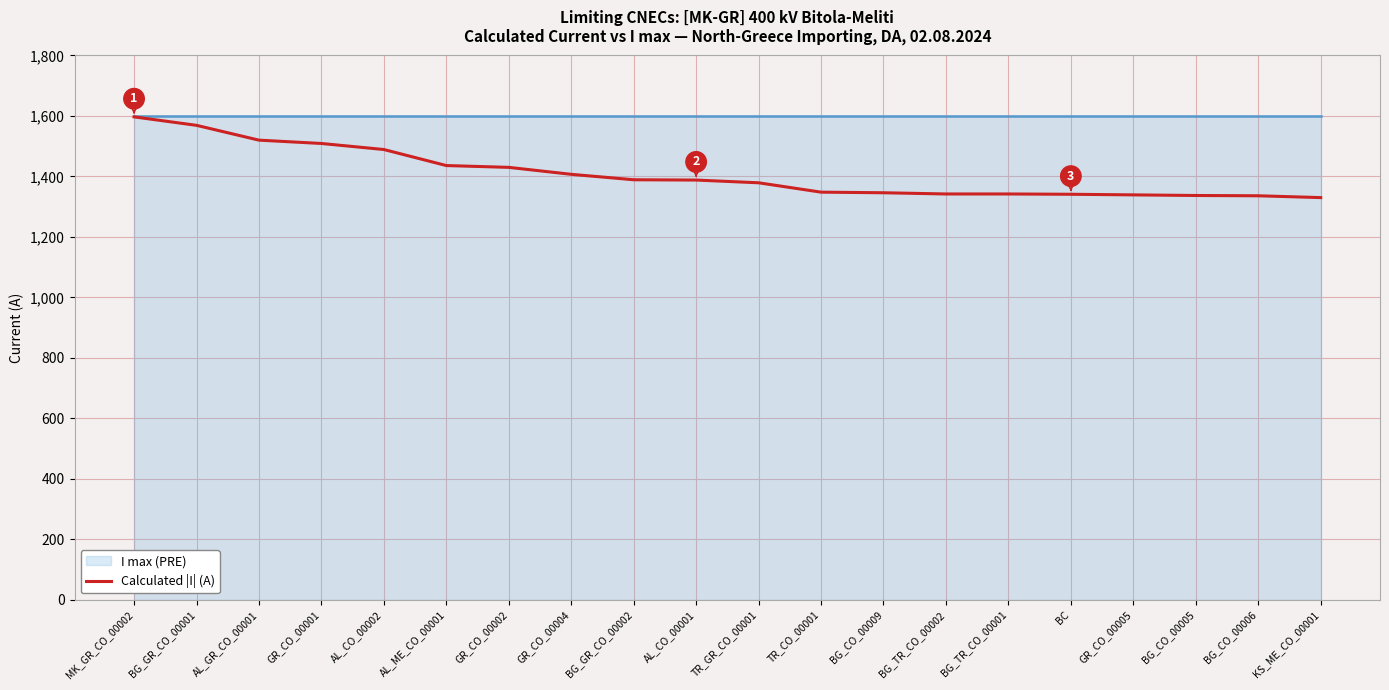

Reading left to right, list all the values displayed in this chart.

1597	1569	1520	1509	1489	1436	1430	1407	1389	1388	1379	1348	1346	1342	1342	1341	1339	1337	1336	1330